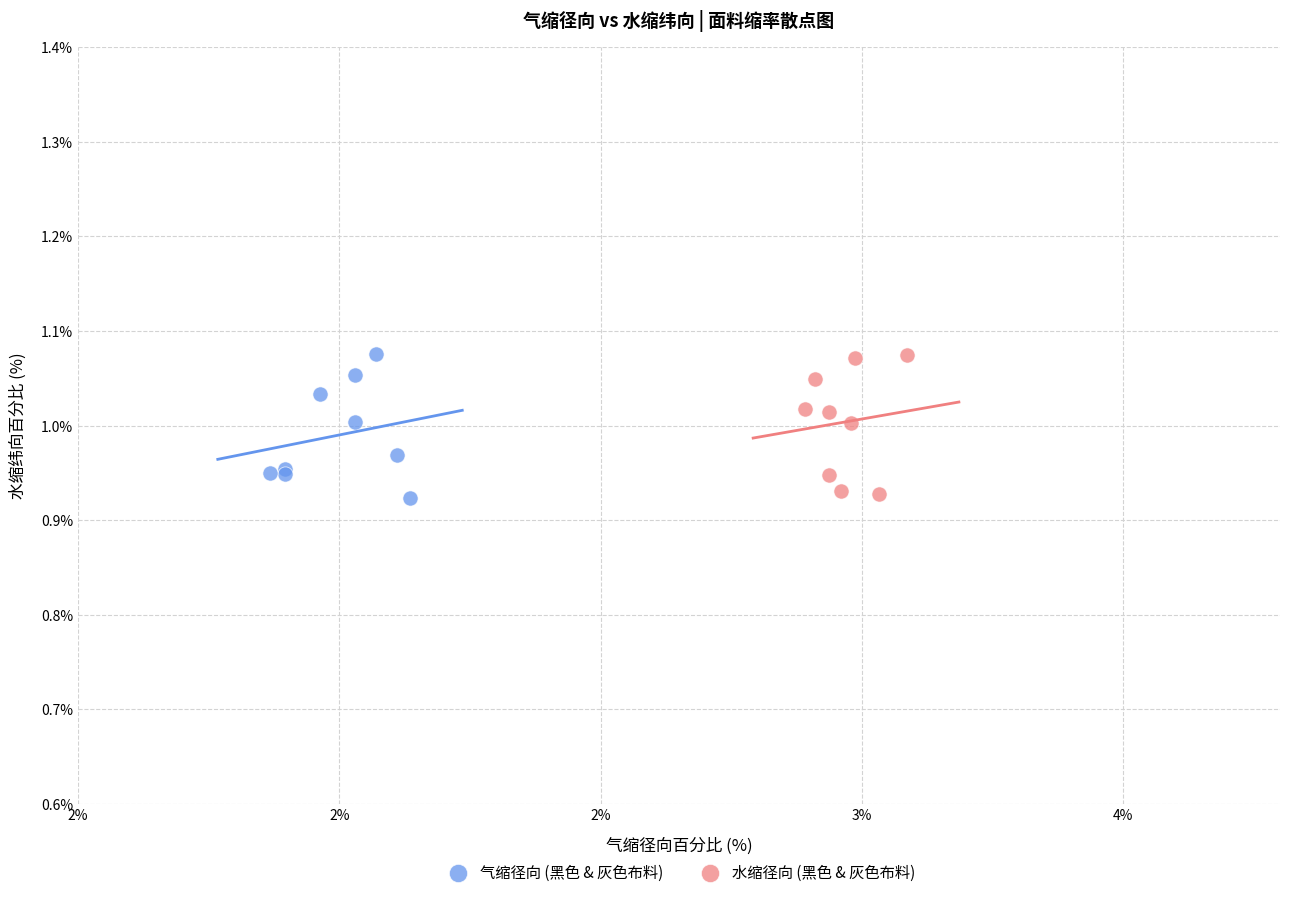

What are all the series names shown in the legend?

气缩径向 (黑色 & 灰色布料), 水缩径向 (黑色 & 灰色布料)